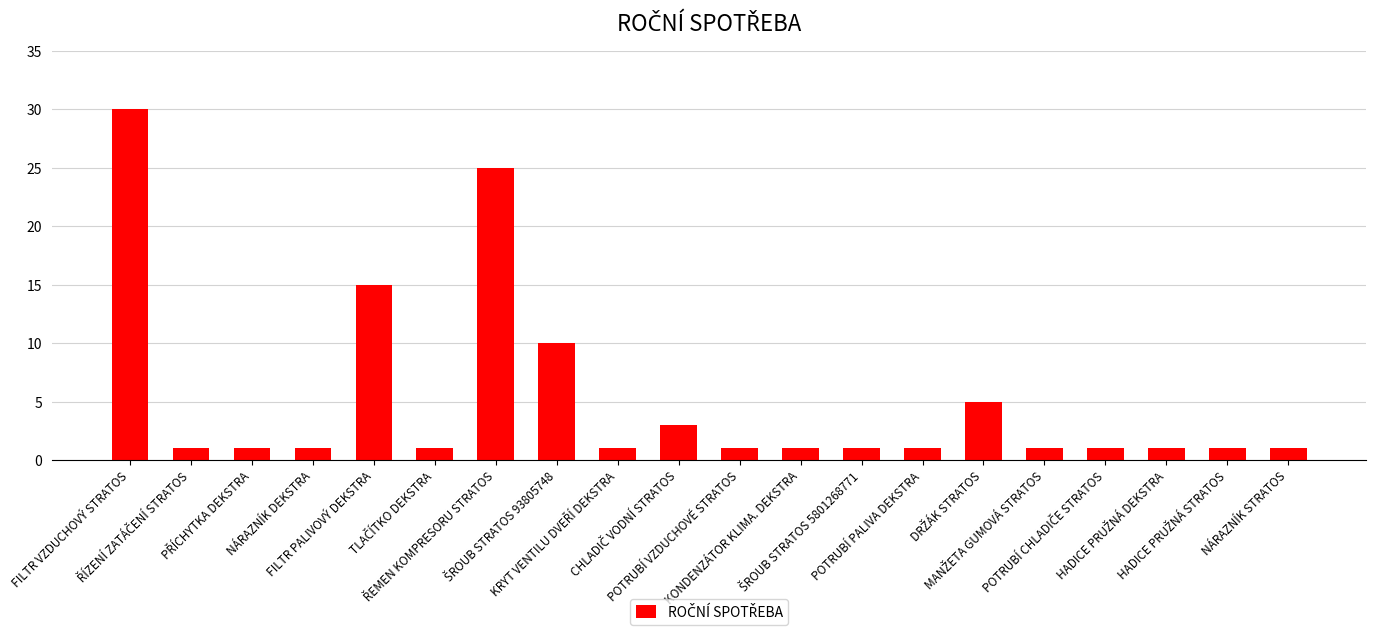

What is the value of the 12th bar from the left?

1